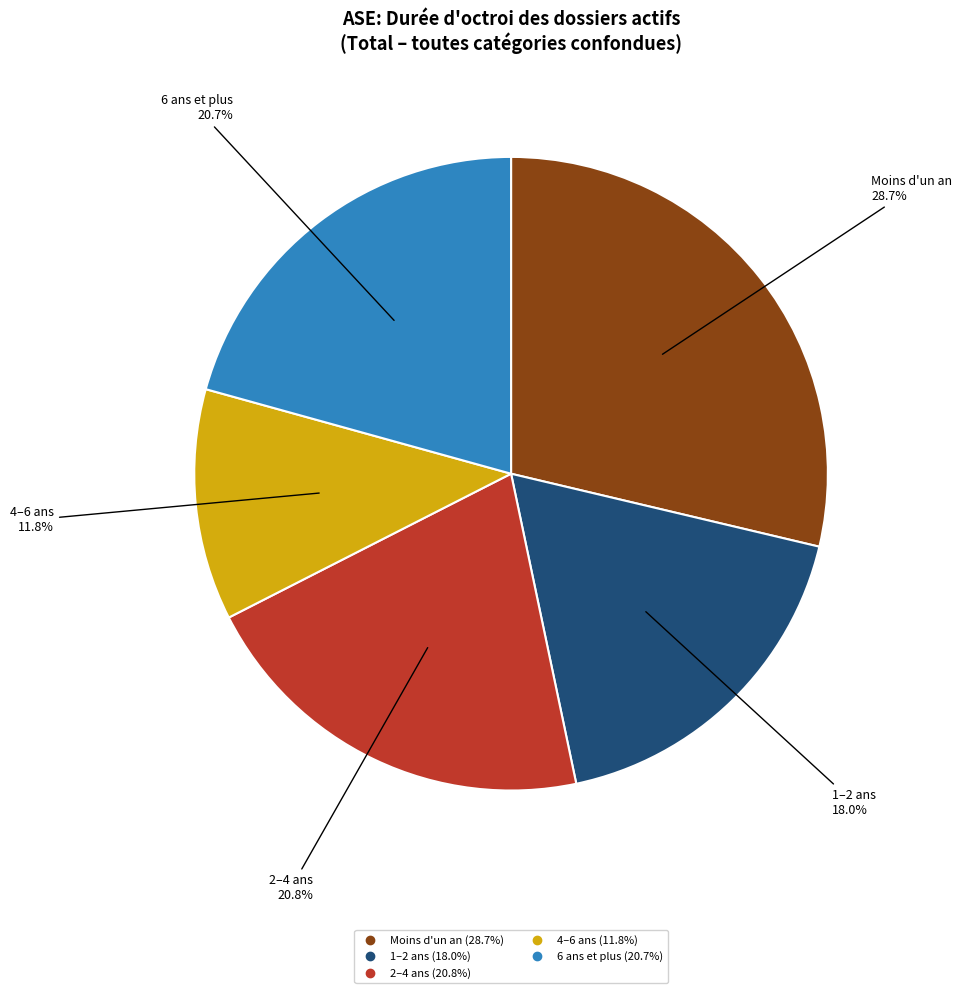

Between 1–2 ans and 2–4 ans, which is larger?

2–4 ans